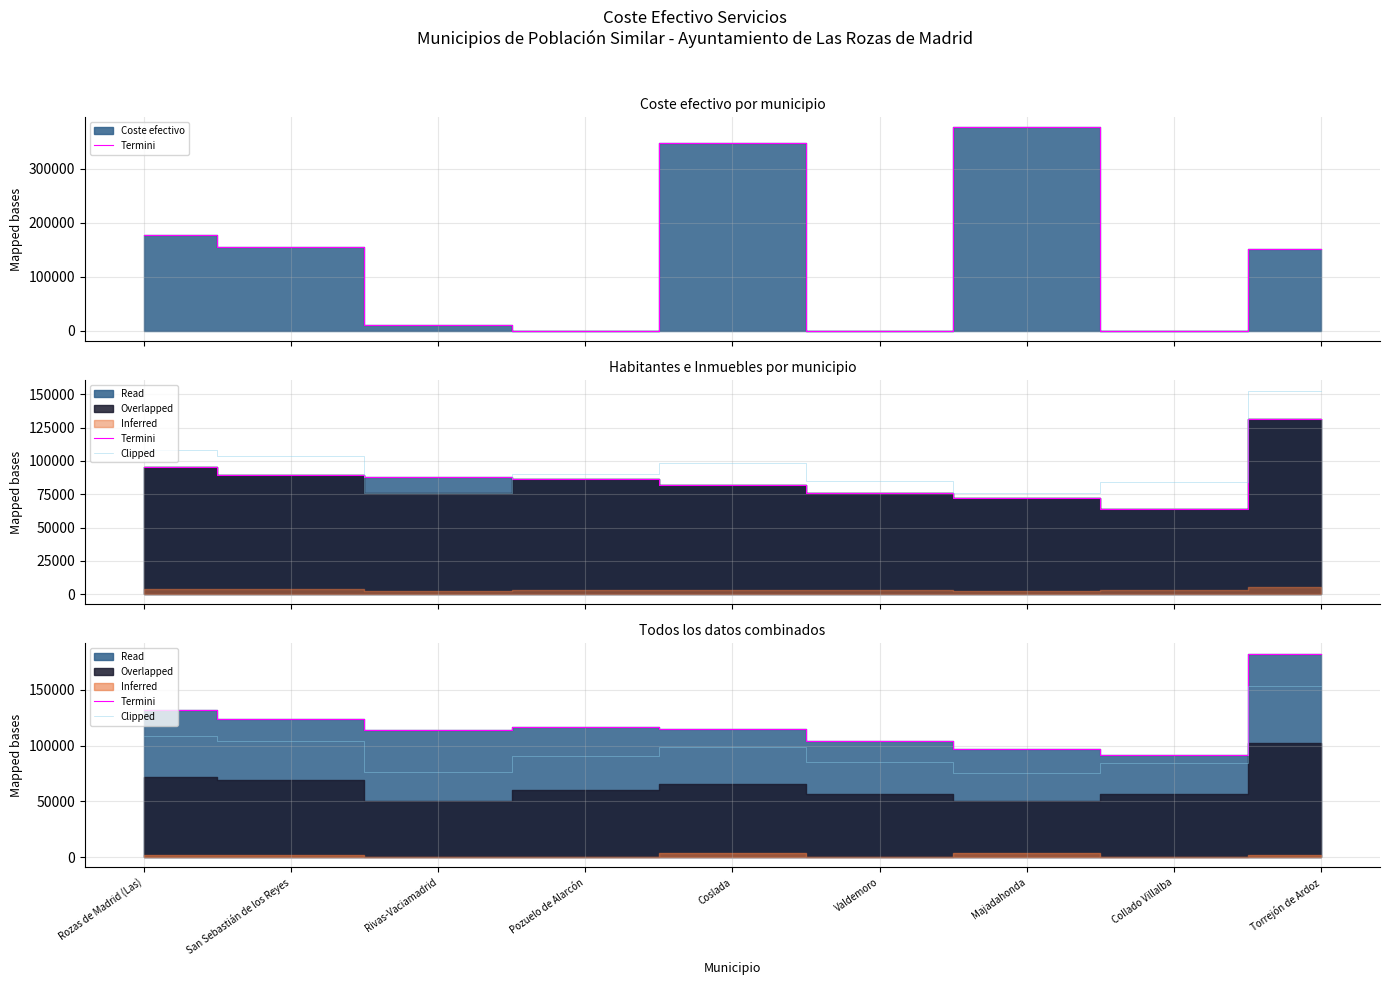

Rank the series at Torrejón de Ardoz from highest to lowest value.

Termini, Clipped